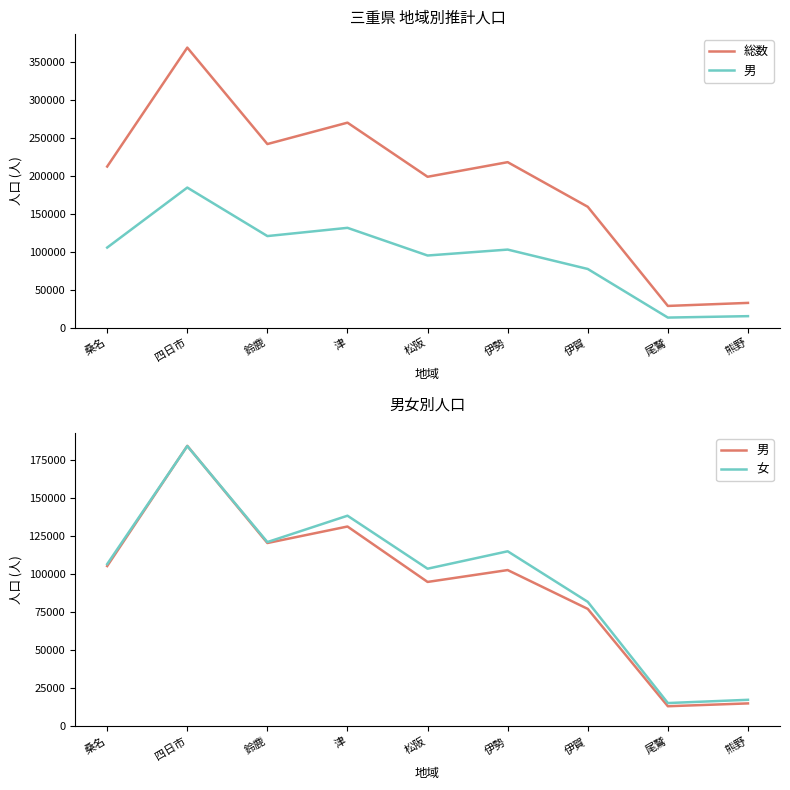

At which label is 総数 closest to 198645?

松阪